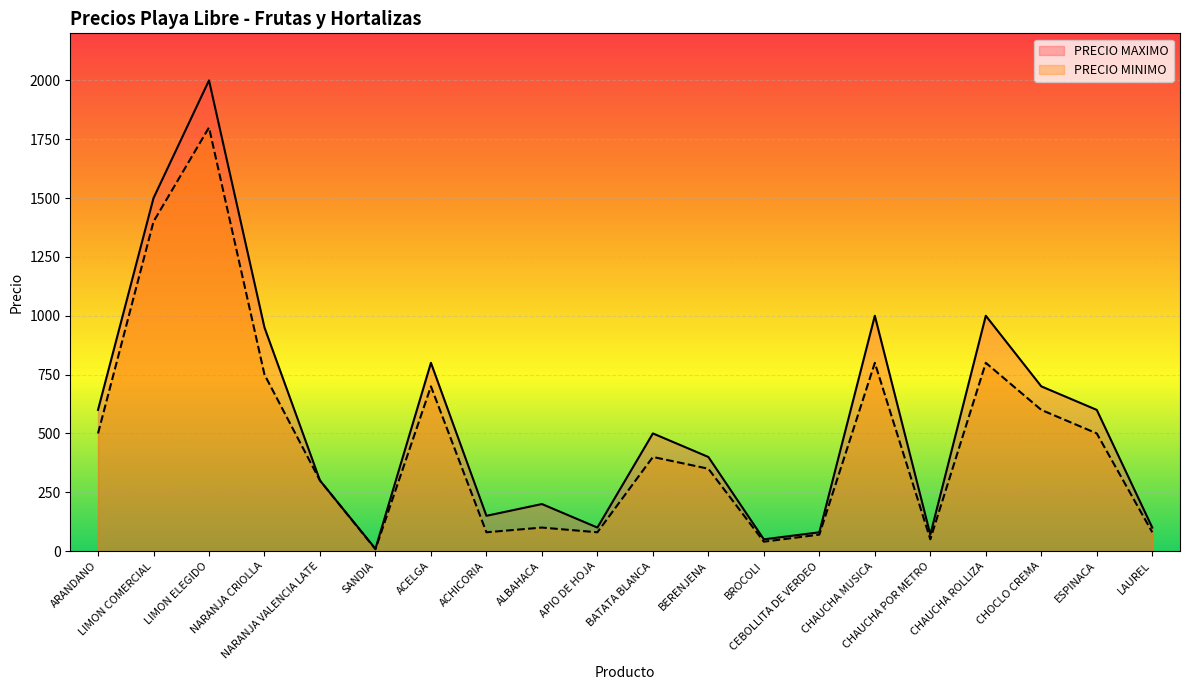

What is the sum of all PRECIO MAXIMO values?

11110